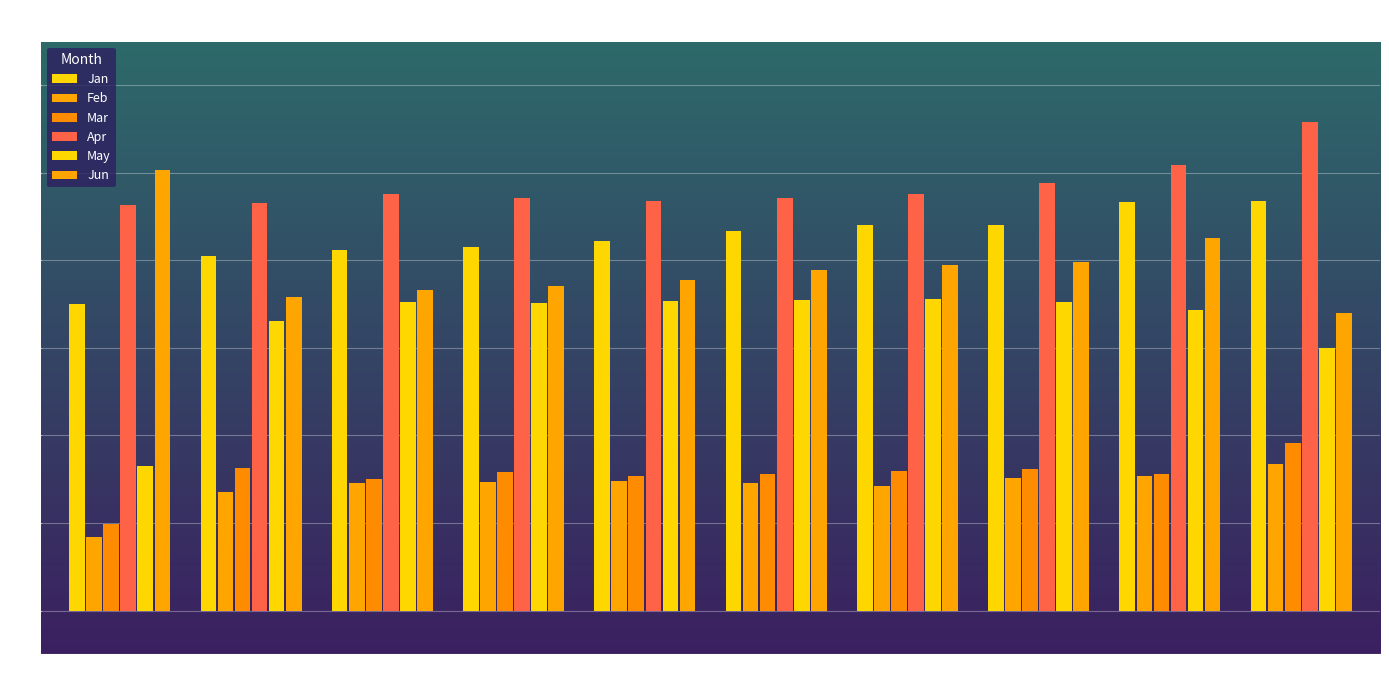

What is the maximum value shown in the chart?

0.6